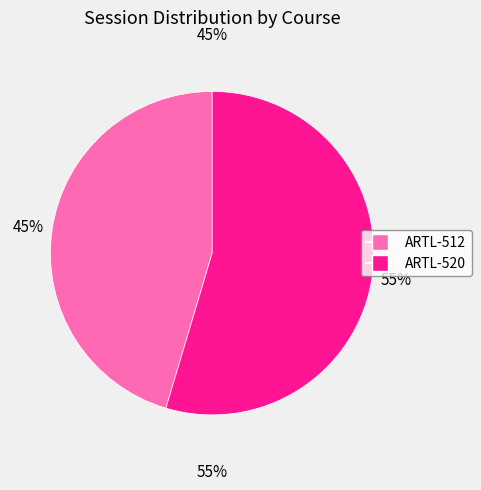

To the nearest percent, what is the difference between the ARTL-512 and ARTL-520 slice percentages?

9%